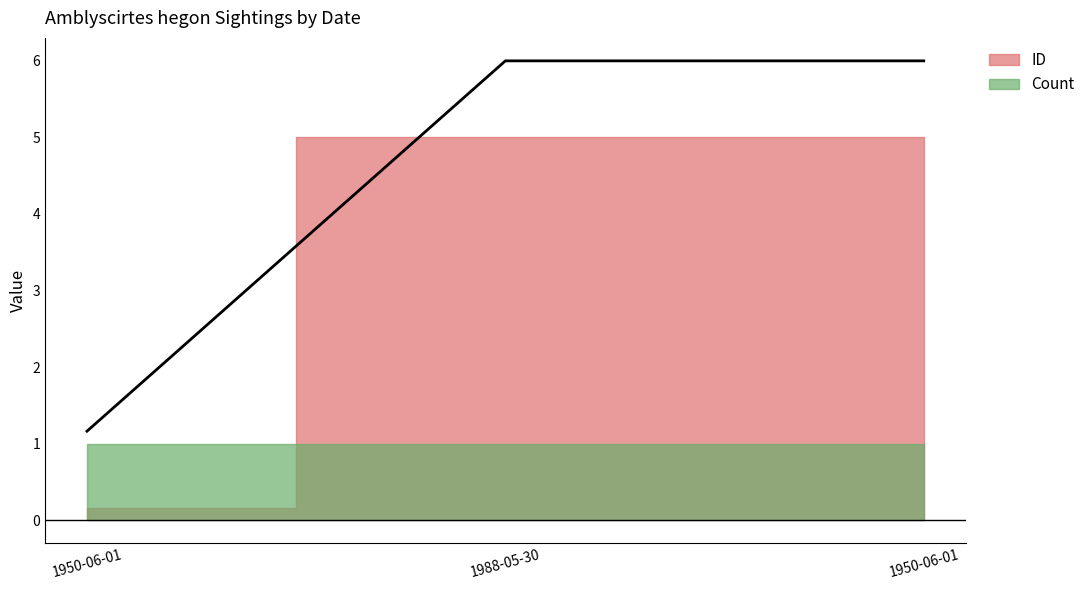

Reading left to right, extract all data points from this chart.

1.2	6.0	6.0